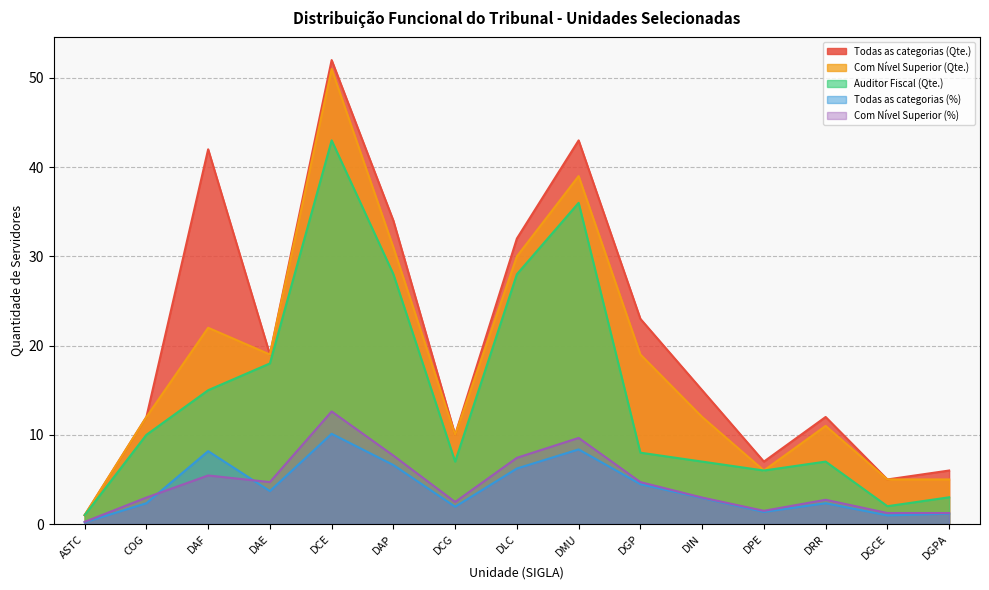

What is the difference between the Com Nível Superior (Qte.) values at DPE and DCG?

4.0